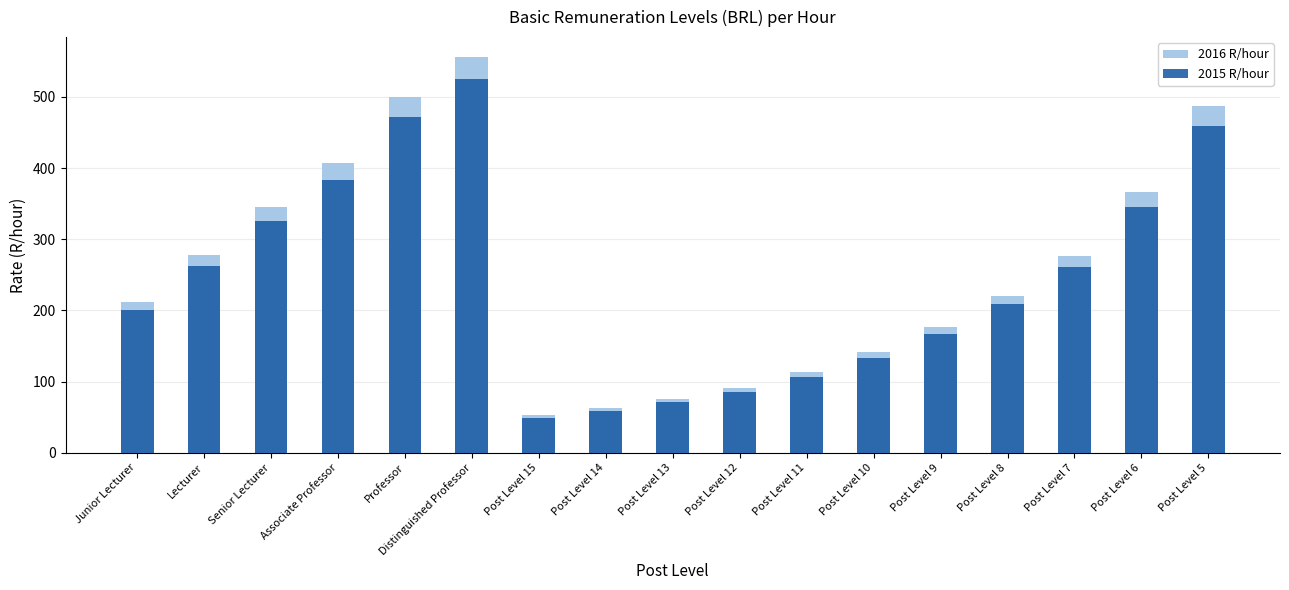

At which label does 2016 R/hour reach its minimum?

Post Level 15